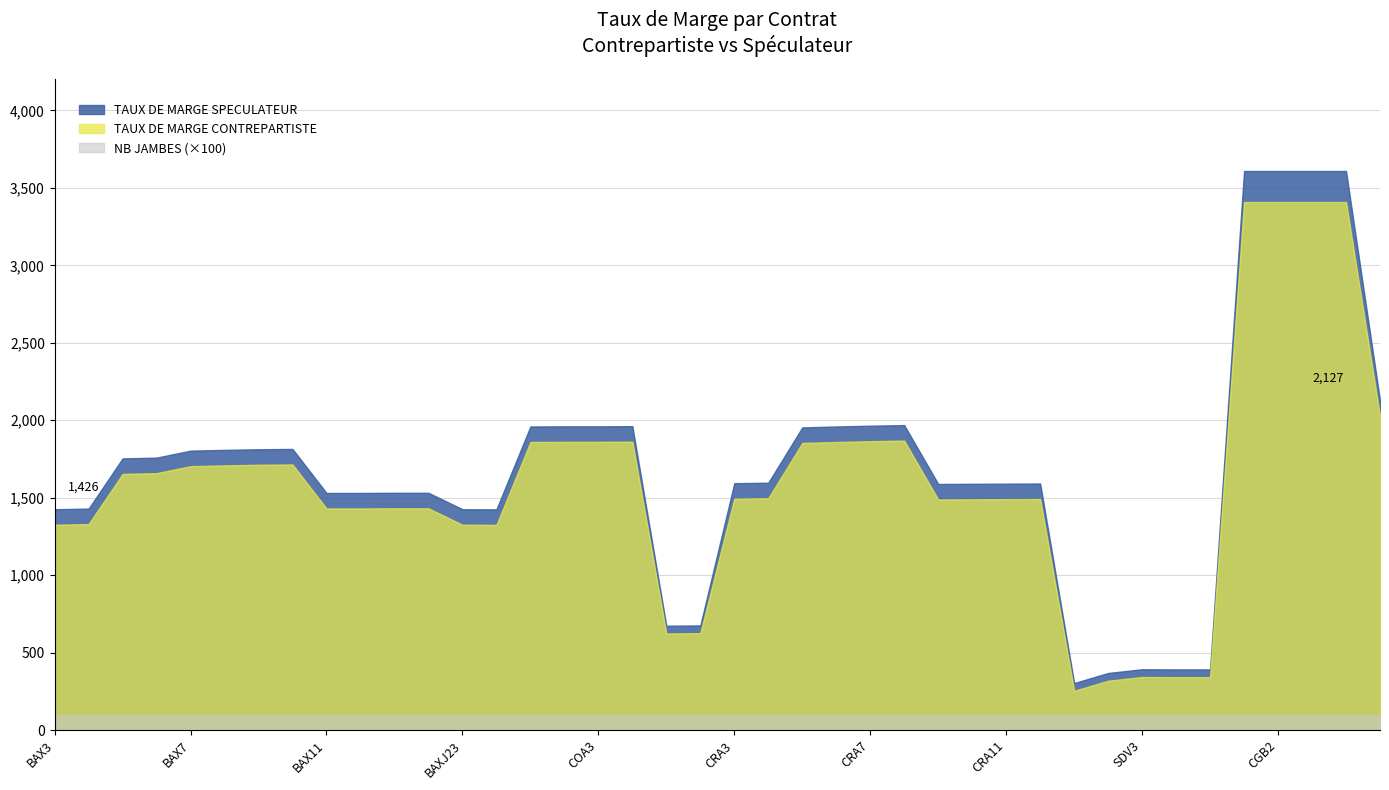

The TAUX DE MARGE CONTREPARTISTE series shows 2858 at BAX8. True or false?

False